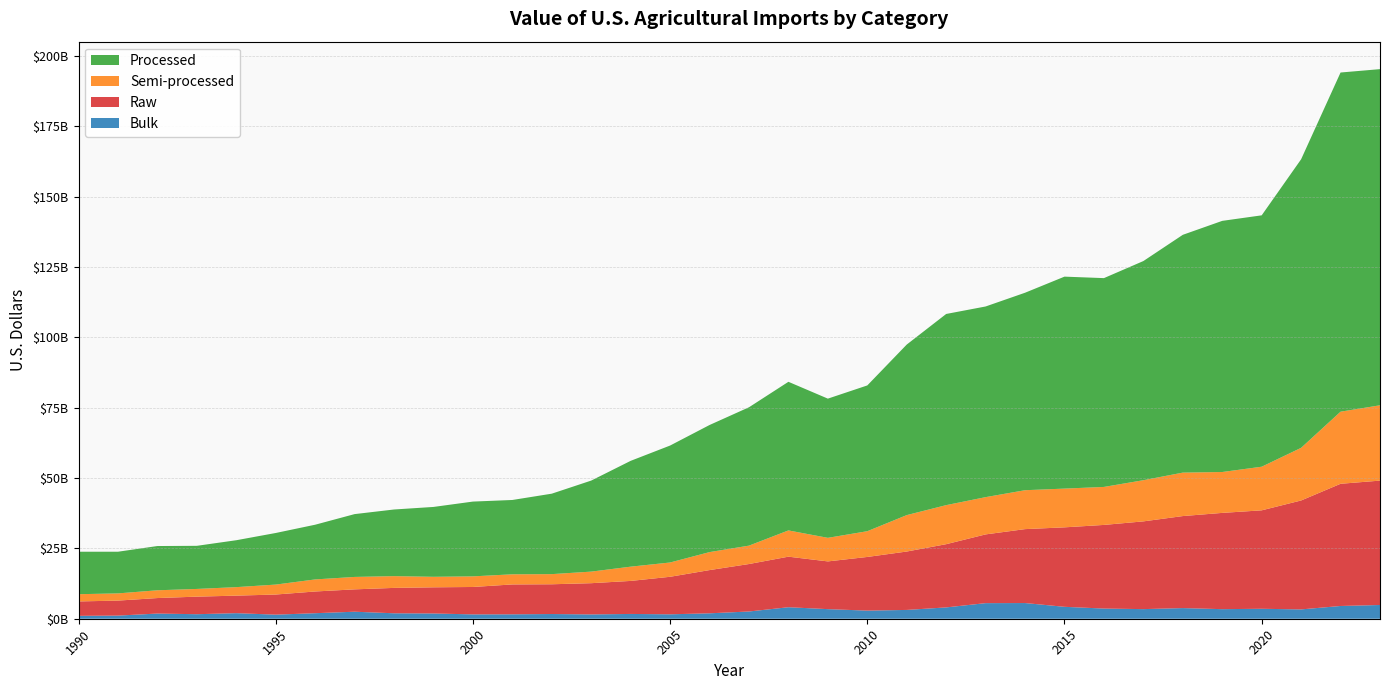

Reading left to right, list all the values displayed in this chart.

Raw: 5123467762	5333422128	5511538132	6243521526	6231614436	7154819241	7721996172	7948072188	9025563892	9297887139	9745516675	10623480586	10577119827	11103811704	11739707763	13340671041	15367818767	16874297553	17971555074	16970472264	19075235499	20761314212	22476365996	24437026542	26278256854	28251386741	29733684474	31193306931	32713376402	34222810607	34995961726	38722758120	43439802671	44214928079
Bulk: 1026222625	1111252746	1840130757	1608199844	1979310156	1449525891	1964181075	2494100767	1936348286	1871186211	1541825327	1569891729	1675377411	1532207944	1701946779	1572299693	1926262016	2573129601	4090297940	3409092219	2887071485	3129385158	4024742169	5542562981	5578685448	4236258030	3615553749	3416463895	3783106395	3402202050	3537191863	3316145382	4532975887	4885100544
Semi-processed: 2570999845	2564020721	2761471275	2738881072	3021806510	3535933336	4287147901	4418027079	4182903513	3737050608	3773460127	3600649812	3604725342	4113503947	5068732136	5081129329	6393982349	6540223135	9331541070	8378026264	9153116922	12948701816	13881693939	13246596917	13831100136	13772389324	13504809199	14632431428	15446864515	14533725361	15507064192	18716983929	25632346773	26778338735
Processed: 15095805649	14810304092	15730481897	15328948760	16674516910	18339252922	19447375541	22331351673	23687675046	24834836001	26585319378	26420396454	28600089386	32364878653	37616354302	41572794790	45180120915	49183371343	52833661653	49483763562	51818833866	60625303882	67959271598	67775490351	70200153032	75351432615	74229408318	77908791194	84534215957	89277966869	89362439281	102579180770	120569352006	119494154820